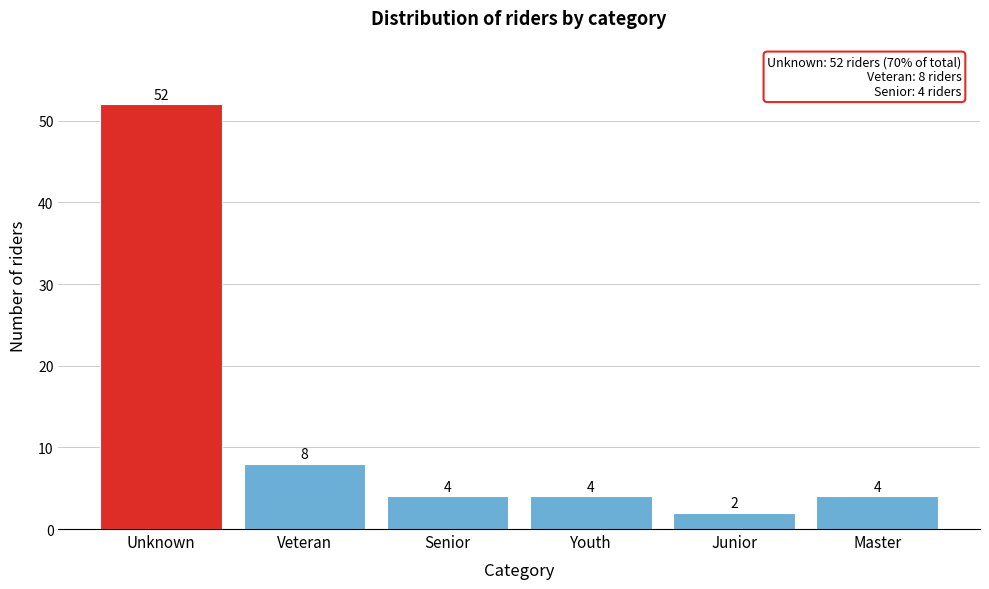

Reading right to left, transcribe all the data shown in this chart.

Master=4	Junior=2	Youth=4	Senior=4	Veteran=8	Unknown=52